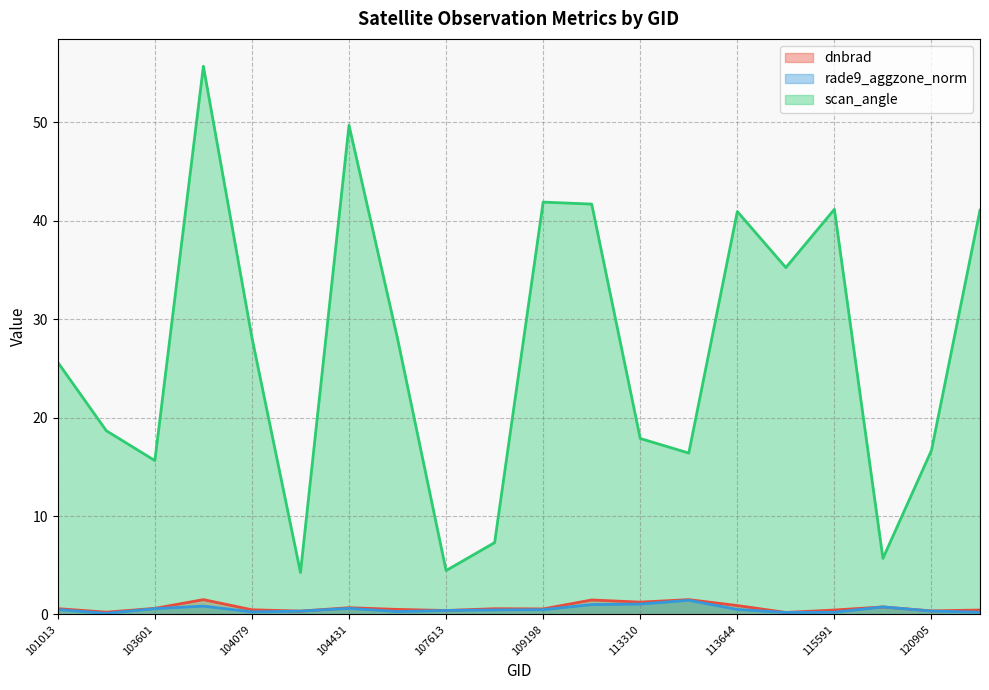

True or false: dnbrad and scan_angle cross at least once.

False